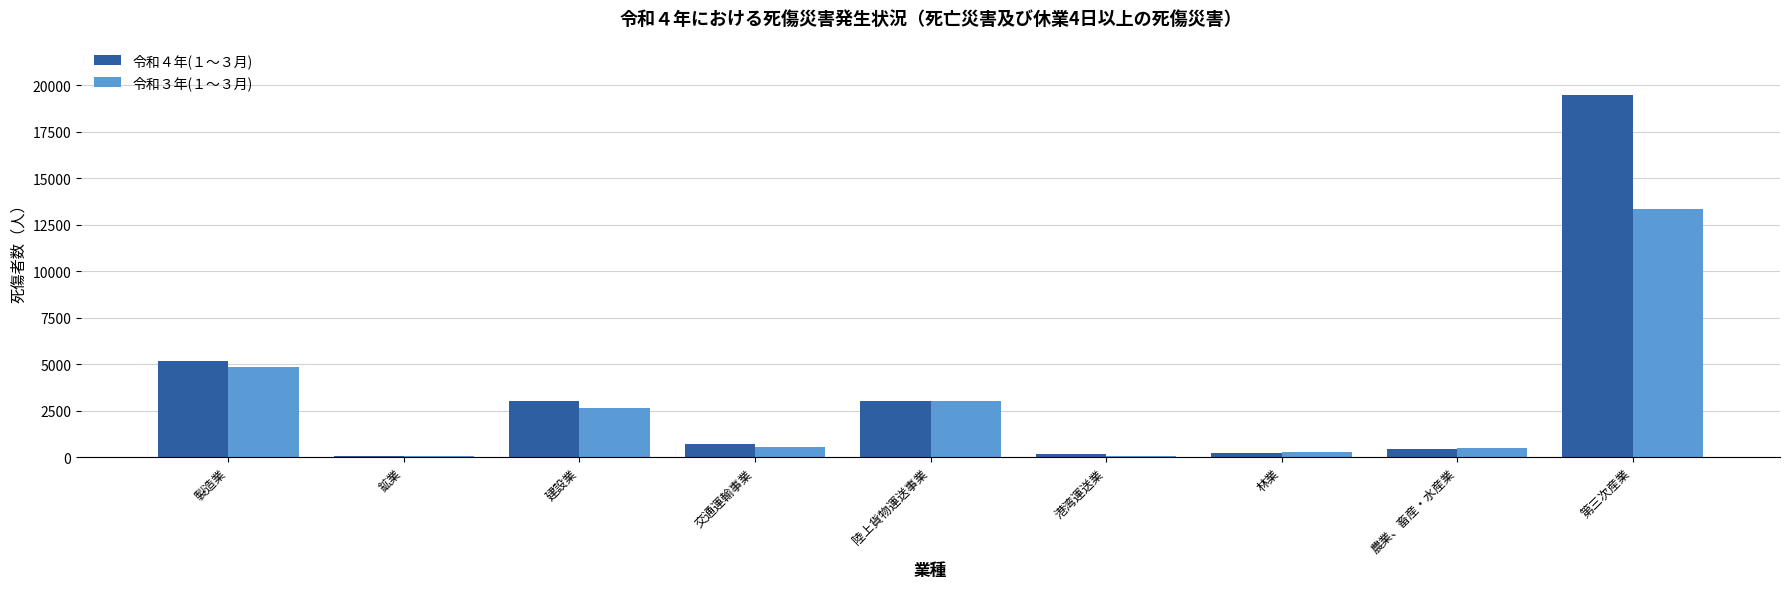

What is the greatest value displayed?

19475